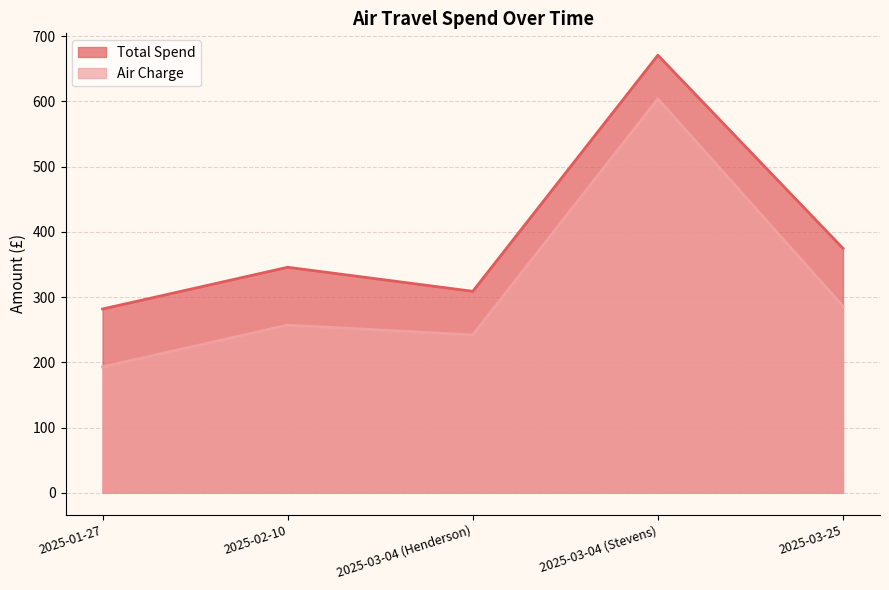

What is the difference between the second highest and second lowest values in the Air Charge series?

44.0